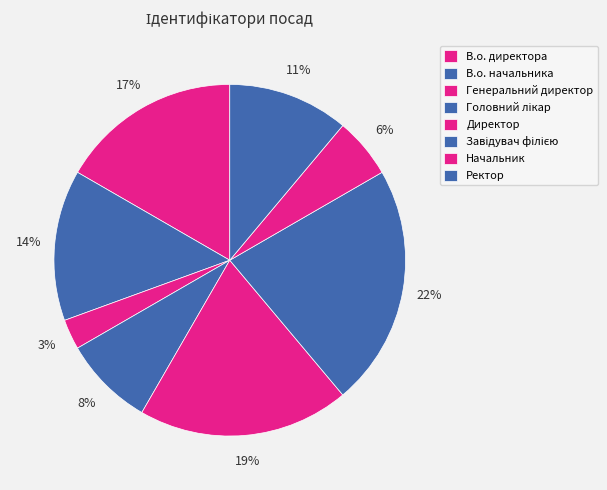

True or false: Начальник accounts for 13% of the total.

False